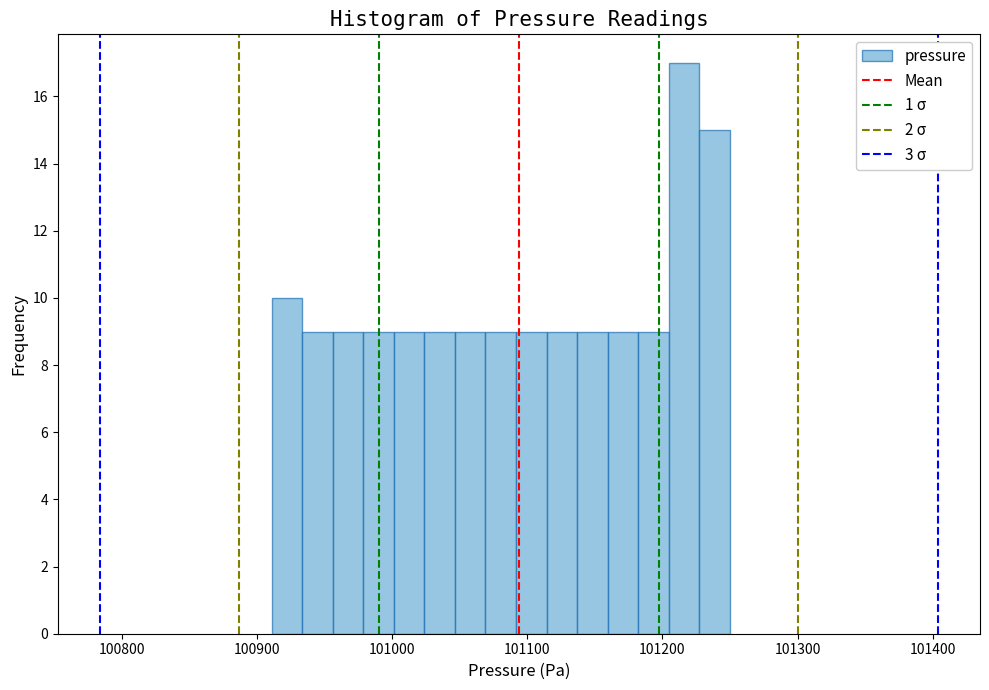

Read against the x-axis, roughly where is the centre of the tallest bar?

101220